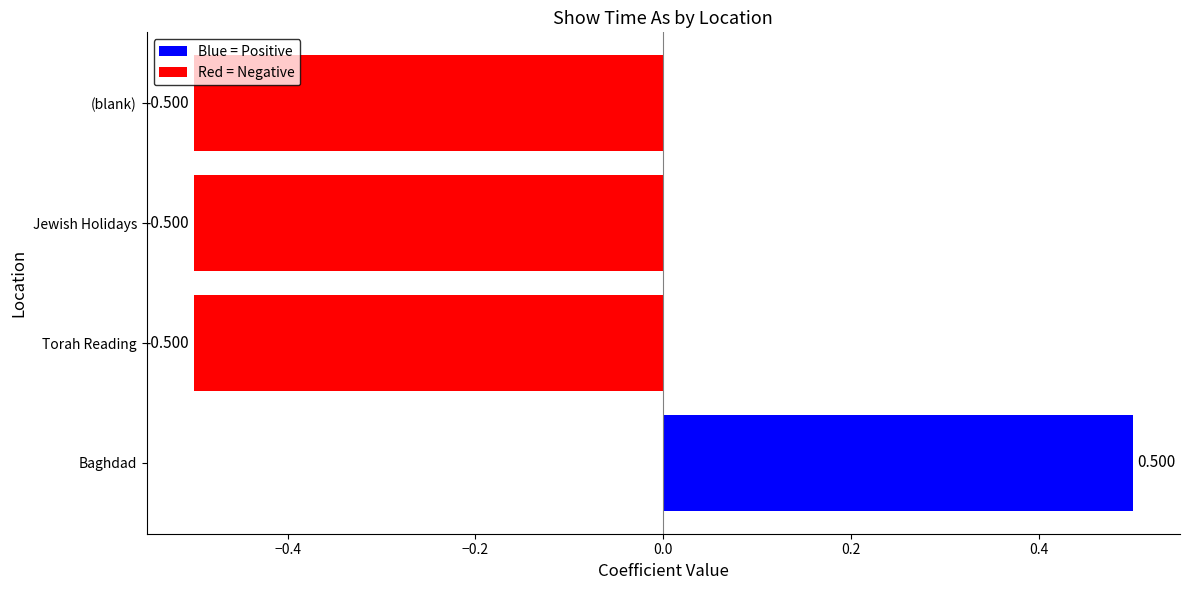

Which label corresponds to the largest value in the chart?

Baghdad